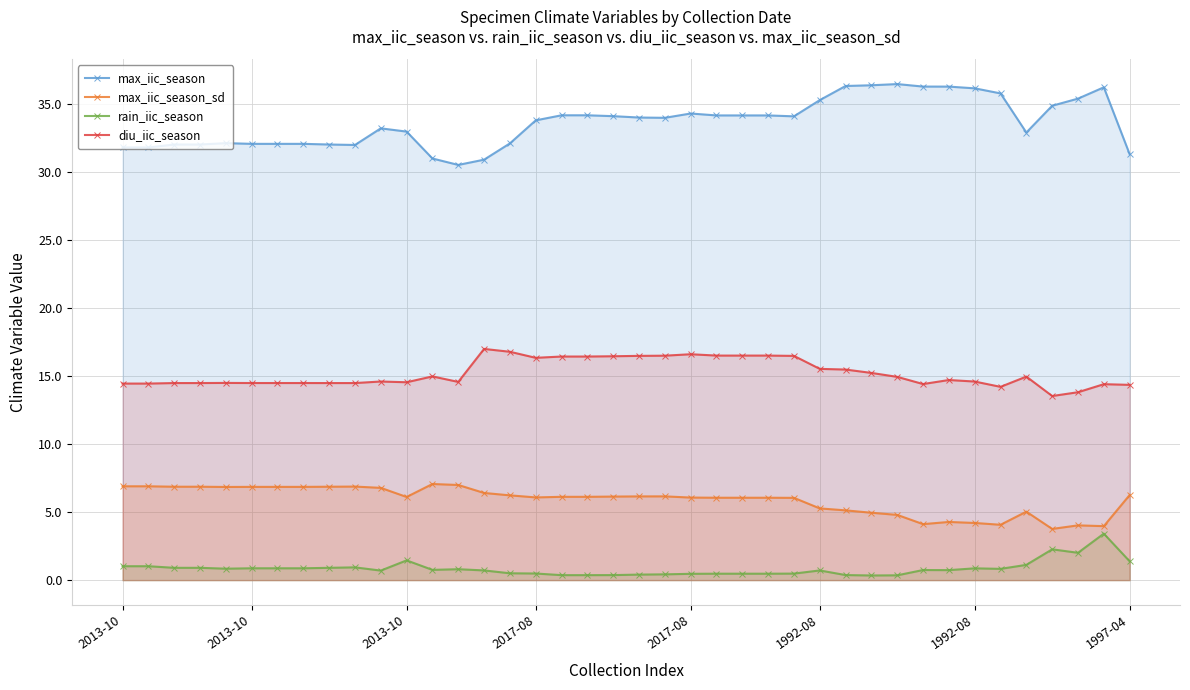

Is the value of max_iic_season at 27 greater than the value of max_iic_season_sd at 37?

Yes